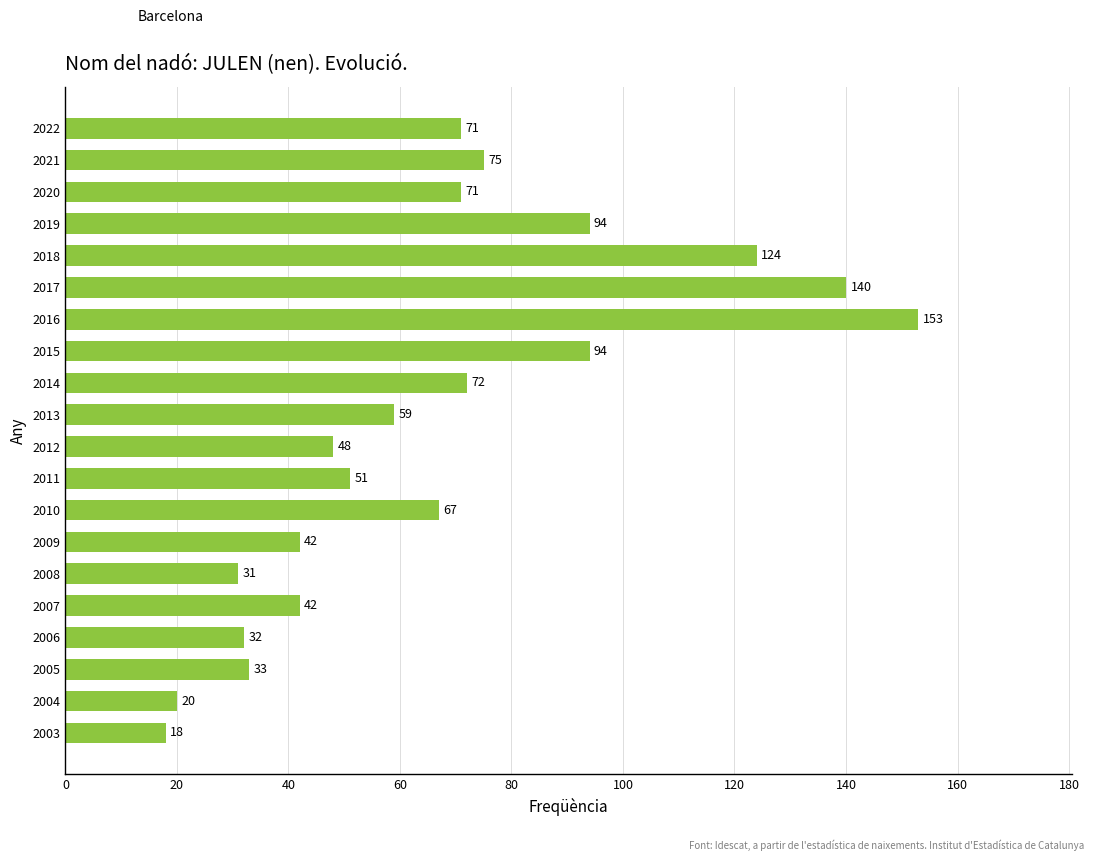

True or false: the data shows 31 at 2008.

True